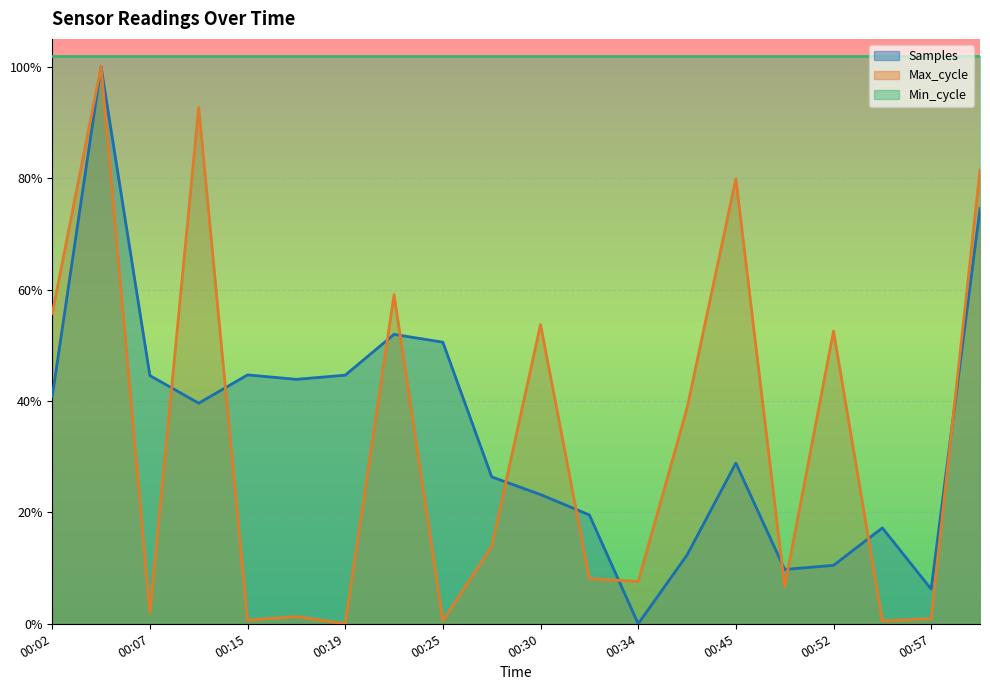

Reading left to right, list all the values displayed in this chart.

Samples: 00:02=0.4	00:04=1.0	00:07=0.4	00:09=0.4	00:15=0.4	00:17=0.4	00:19=0.4	00:23=0.5	00:25=0.5	00:27=0.3	00:30=0.2	00:32=0.2	00:34=0.0	00:37=0.1	00:45=0.3	00:50=0.1	00:52=0.1	00:55=0.2	00:57=0.1	01:00=0.7
Max_cycle: 00:02=0.6	00:04=1.0	00:07=0.0	00:09=0.9	00:15=0.0	00:17=0.0	00:19=0.0	00:23=0.6	00:25=0.0	00:27=0.1	00:30=0.5	00:32=0.1	00:34=0.1	00:37=0.4	00:45=0.8	00:50=0.1	00:52=0.5	00:55=0.0	00:57=0.0	01:00=0.8